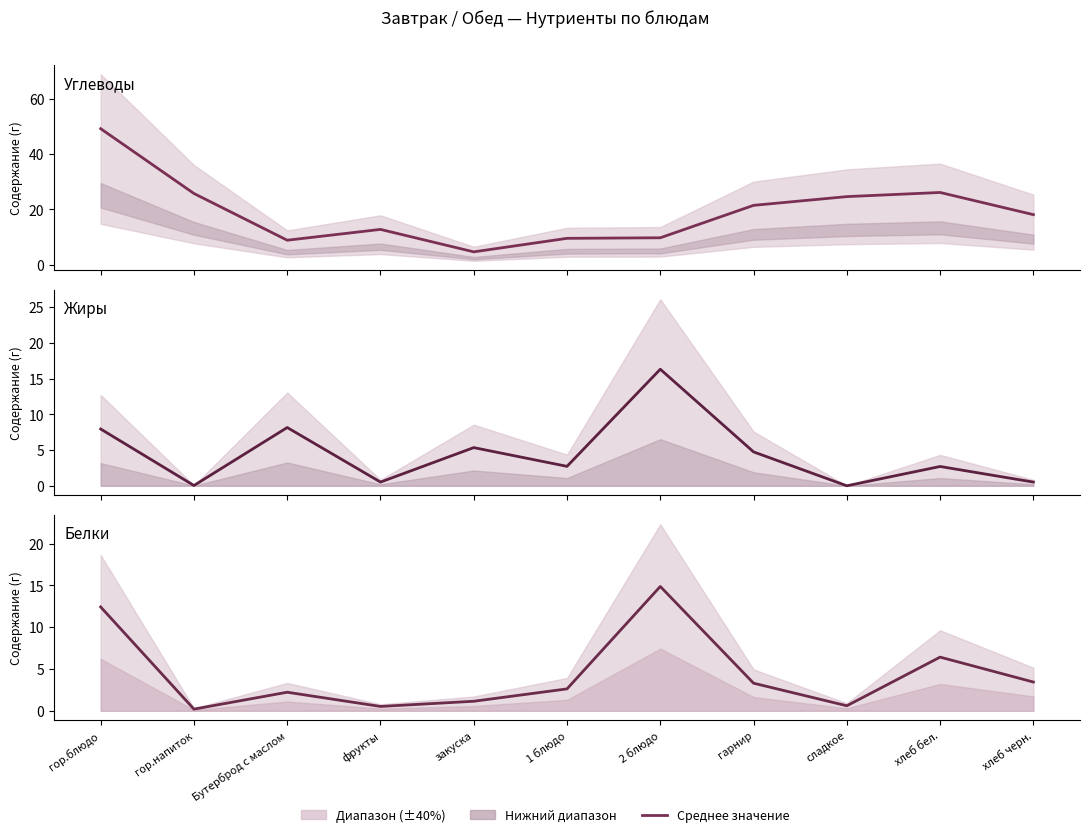

The Жиры series shows 7.9 at гор.блюдо. True or false?

True